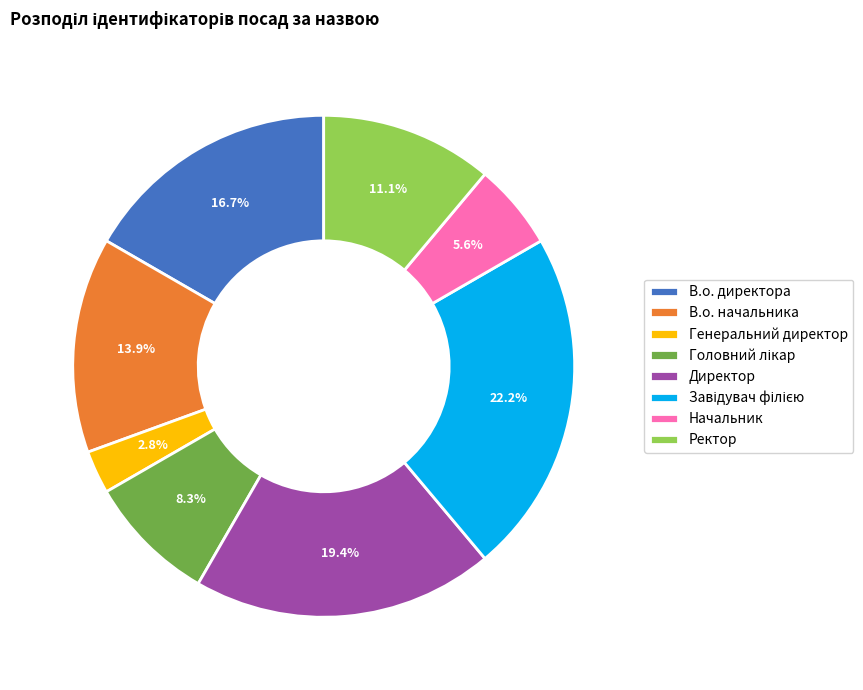

What portion of the pie excludes Генеральний директор?

97.2%